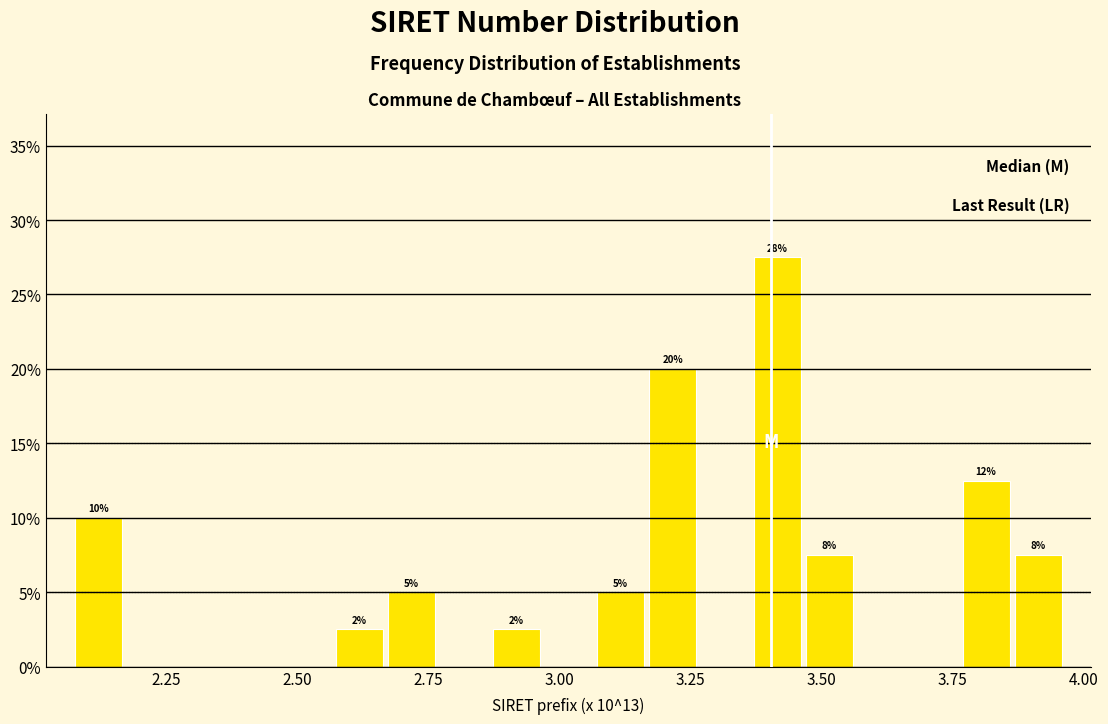

Read against the x-axis, roughly where is the centre of the tallest bar?

3.40